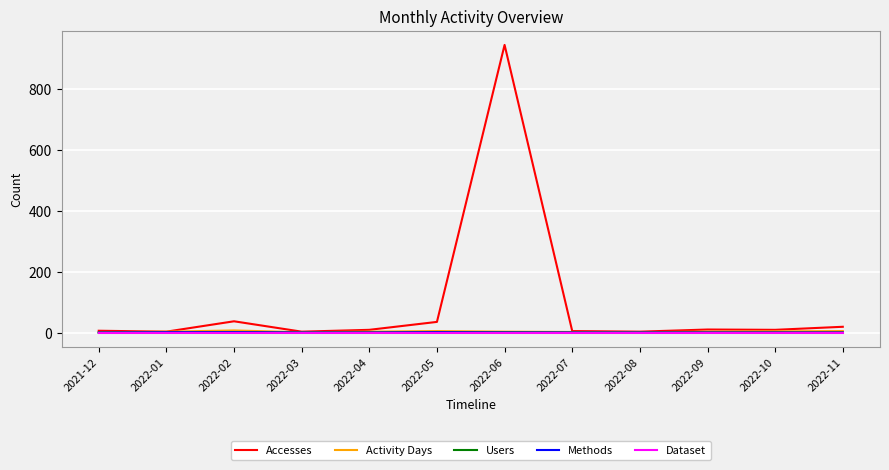

At which category is the sum across all series the highest?

2022-06